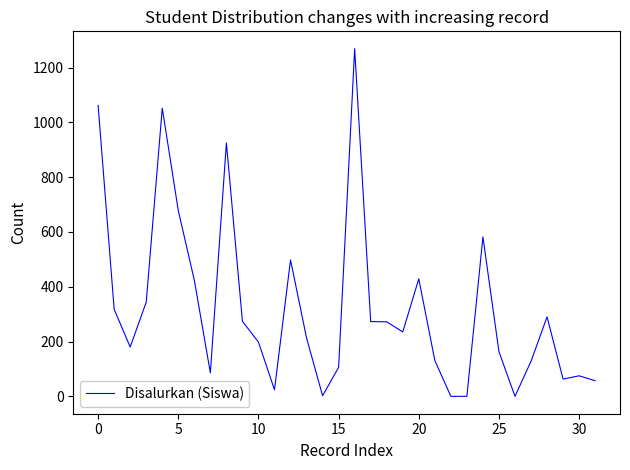

What is the maximum value shown in the chart?

1269